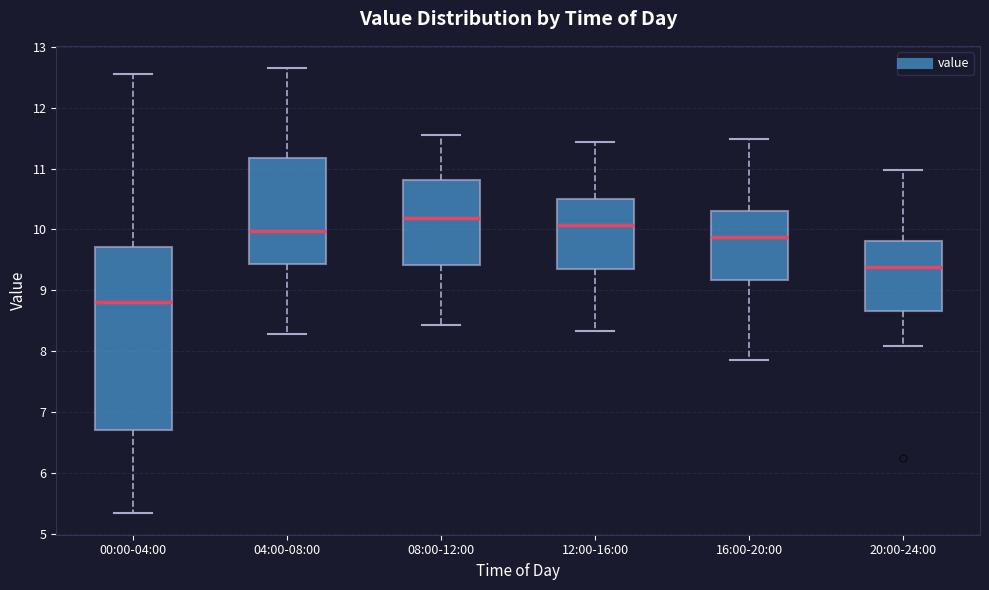

Which box's median line is the highest?

08:00-12:00